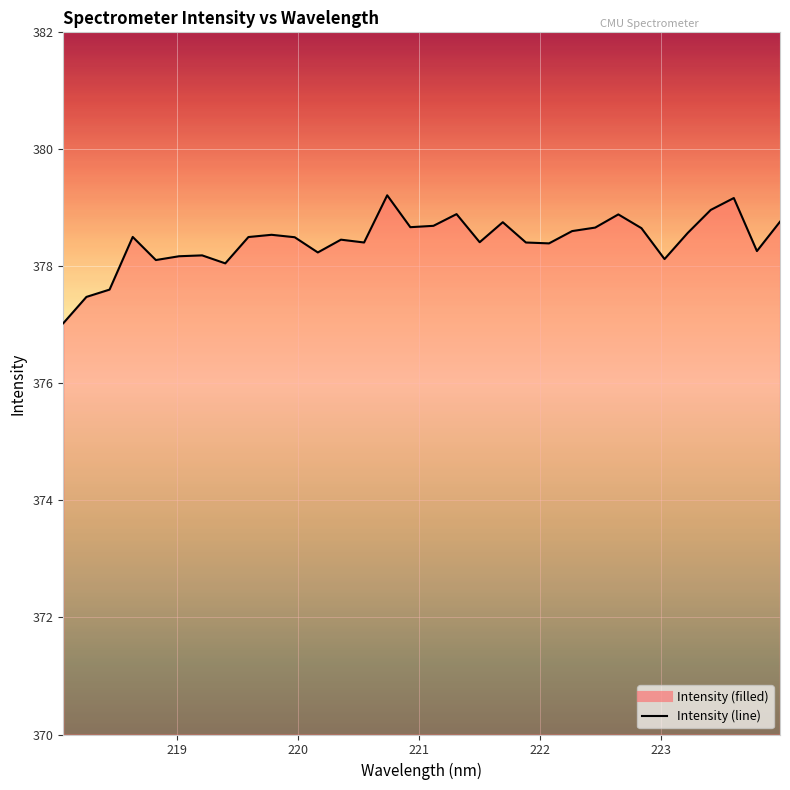

What is the difference between the maximum and minimum values?

2.2